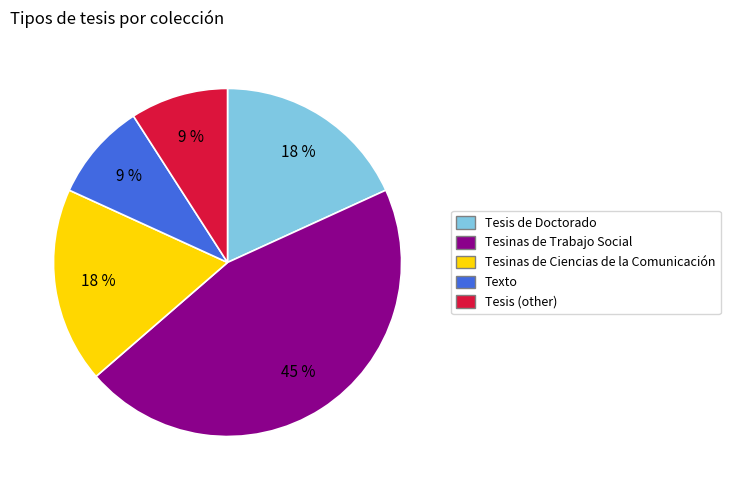

Count the number of slices in the pie.

5